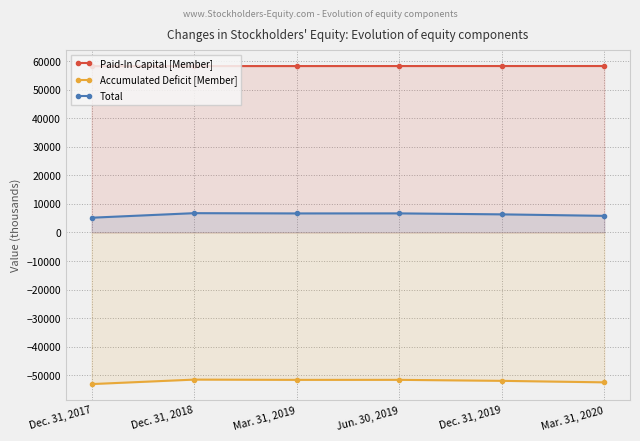

Reading left to right, list all the values displayed in this chart.

Paid-In Capital [Member]: Dec. 31, 2017=58253	Dec. 31, 2018=58276	Mar. 31, 2019=58280	Jun. 30, 2019=58286	Dec. 31, 2019=58293	Mar. 31, 2020=58297
Accumulated Deficit [Member]: Dec. 31, 2017=-53089	Dec. 31, 2018=-51520	Mar. 31, 2019=-51616	Jun. 30, 2019=-51607	Dec. 31, 2019=-51956	Mar. 31, 2020=-52483
Total: Dec. 31, 2017=5175	Dec. 31, 2018=6767	Mar. 31, 2019=6675	Jun. 30, 2019=6690	Dec. 31, 2019=6348	Mar. 31, 2020=5825